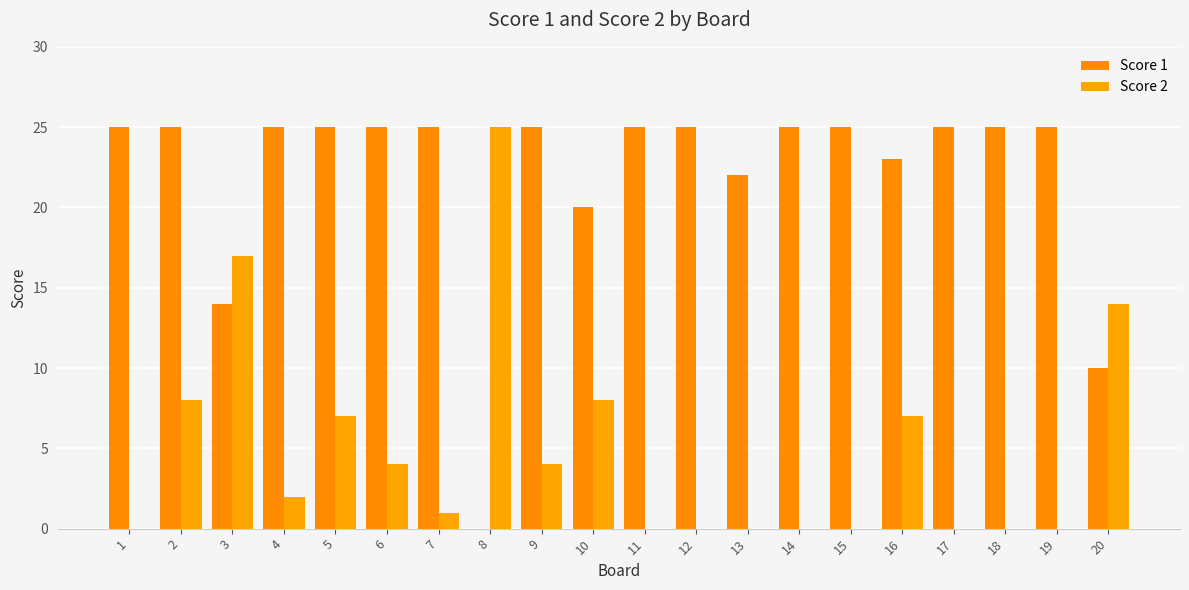

What is the sum of all Score 2 values?

97